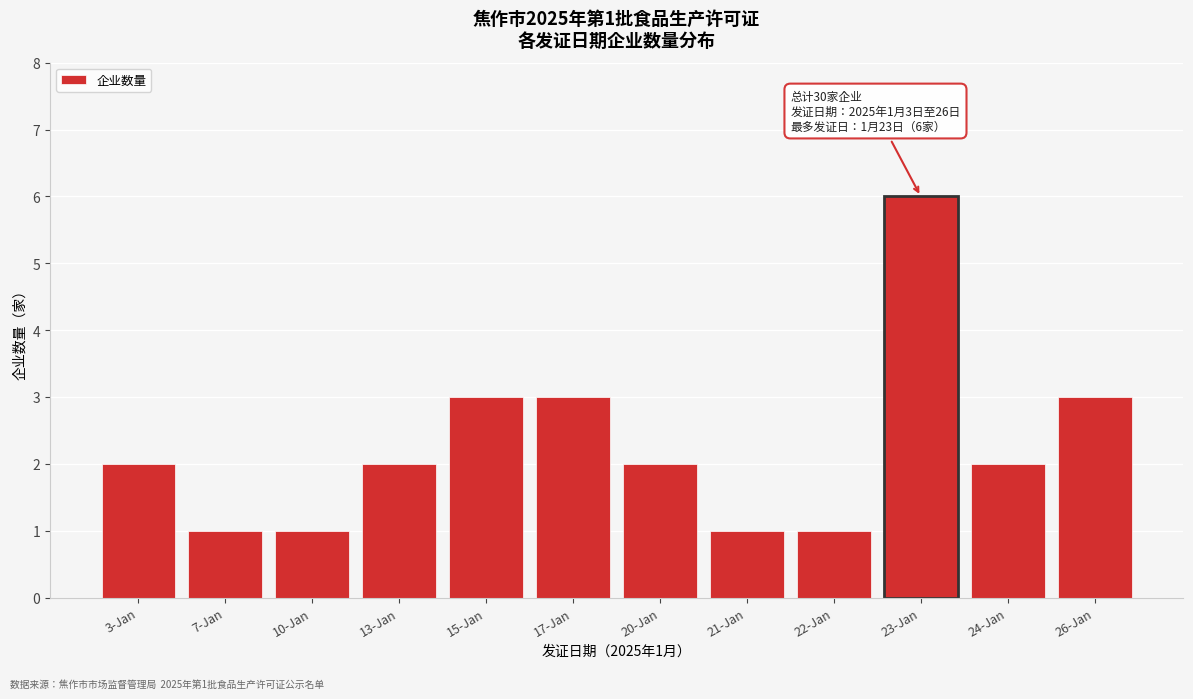

Reading left to right, extract all data points from this chart.

2	1	1	2	3	3	2	1	1	6	2	3